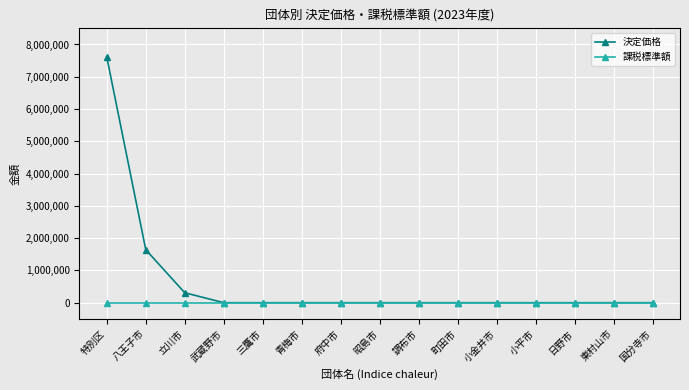

Which series has the largest range (max minus min)?

決定価格